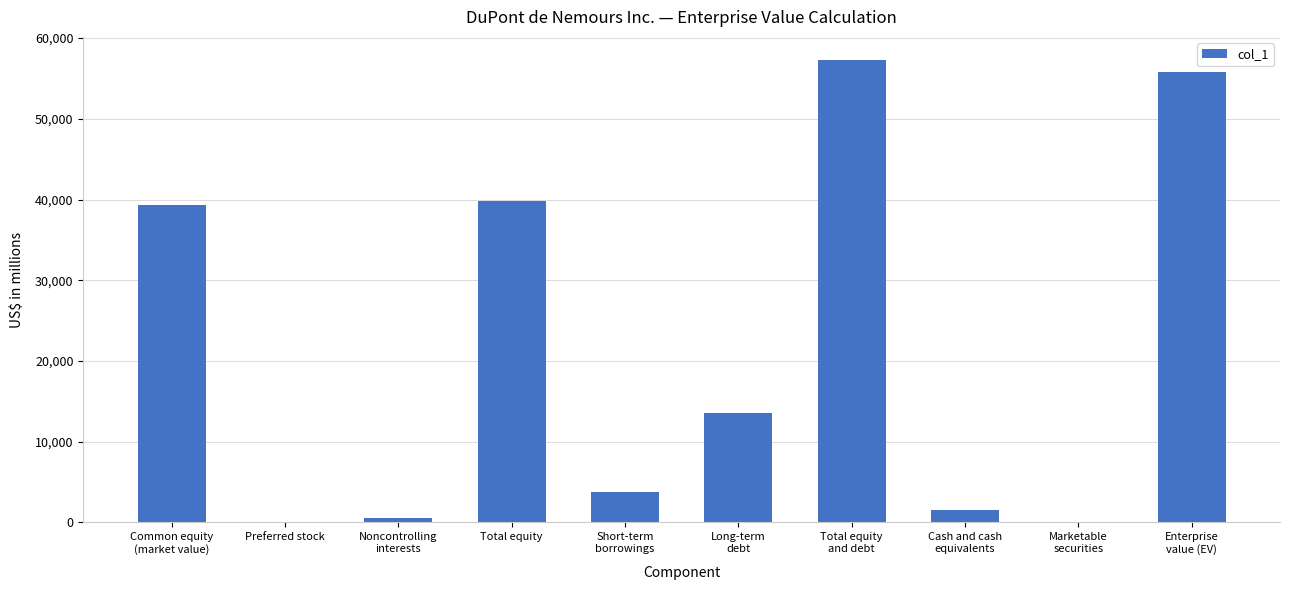

Are the bars horizontal?

No